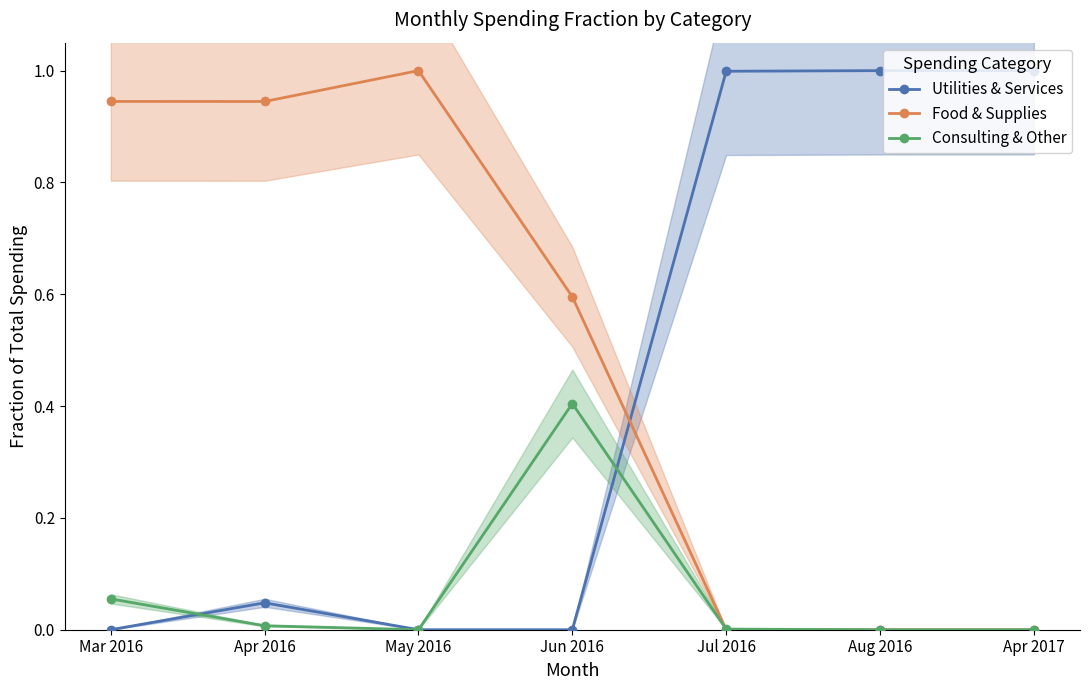

True or false: Utilities & Services has a value of 1.6 at Aug 2016.

False